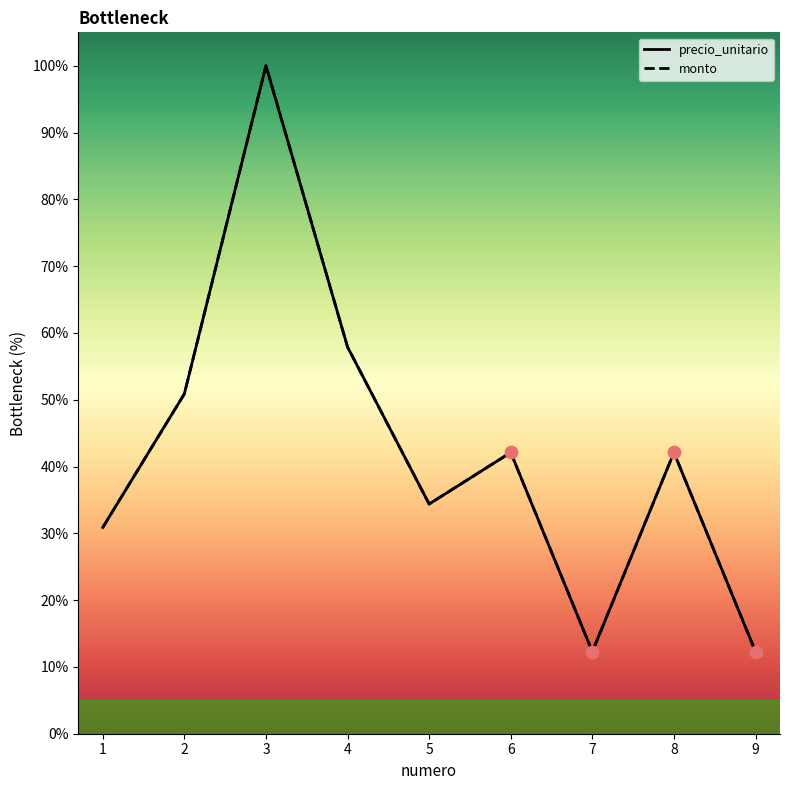

Which series contains the highest Y value?

precio_unitario